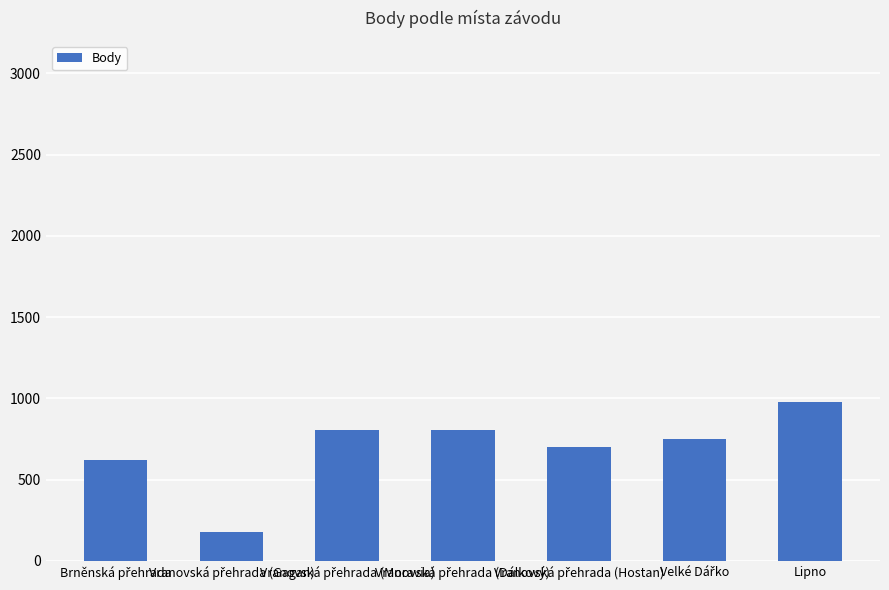

How many distinct data groups are displayed?

1